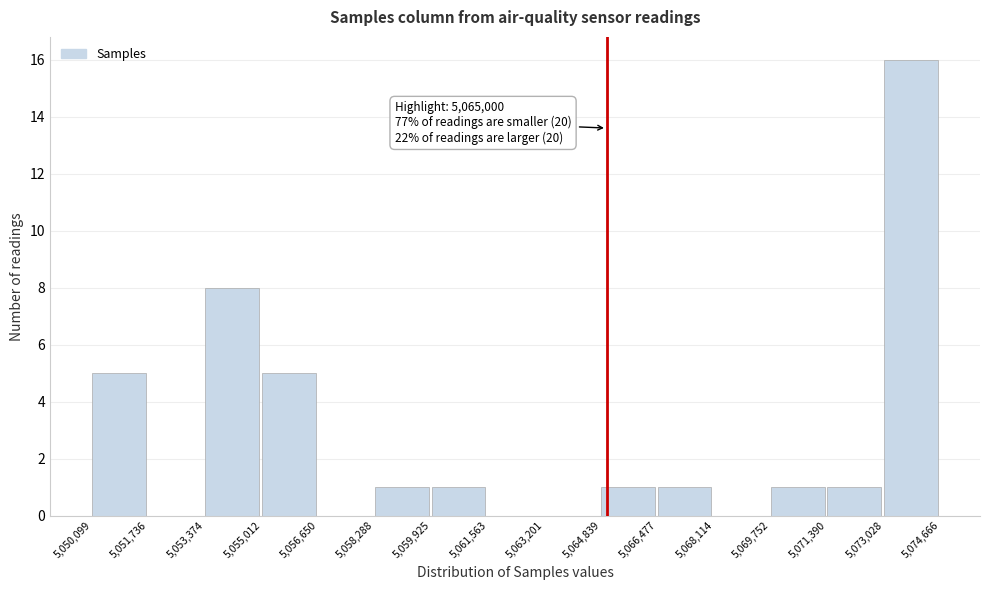

Over which range of the x-axis is the bar tallest?

5,073,028 to 5,074,666